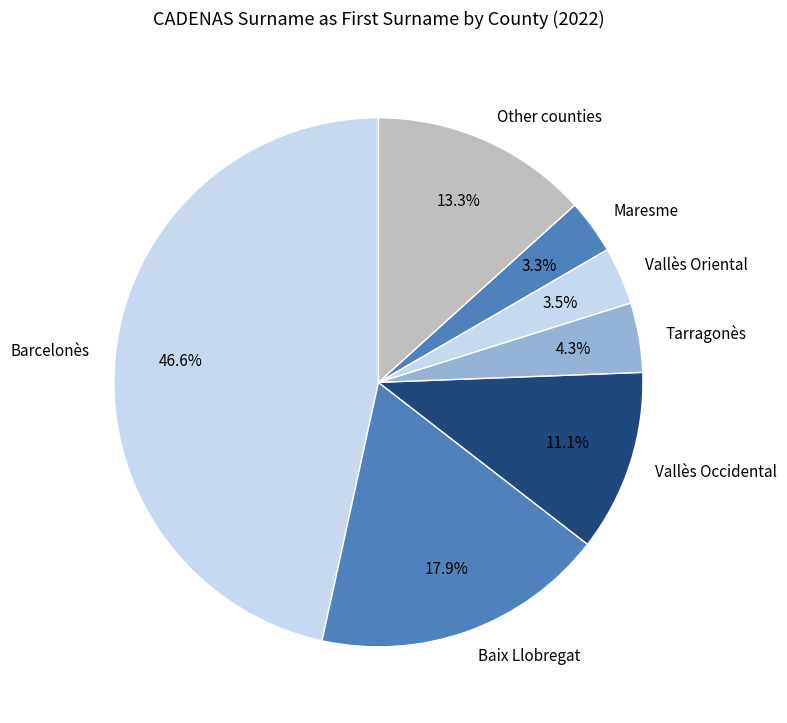

Count the number of slices in the pie.

7